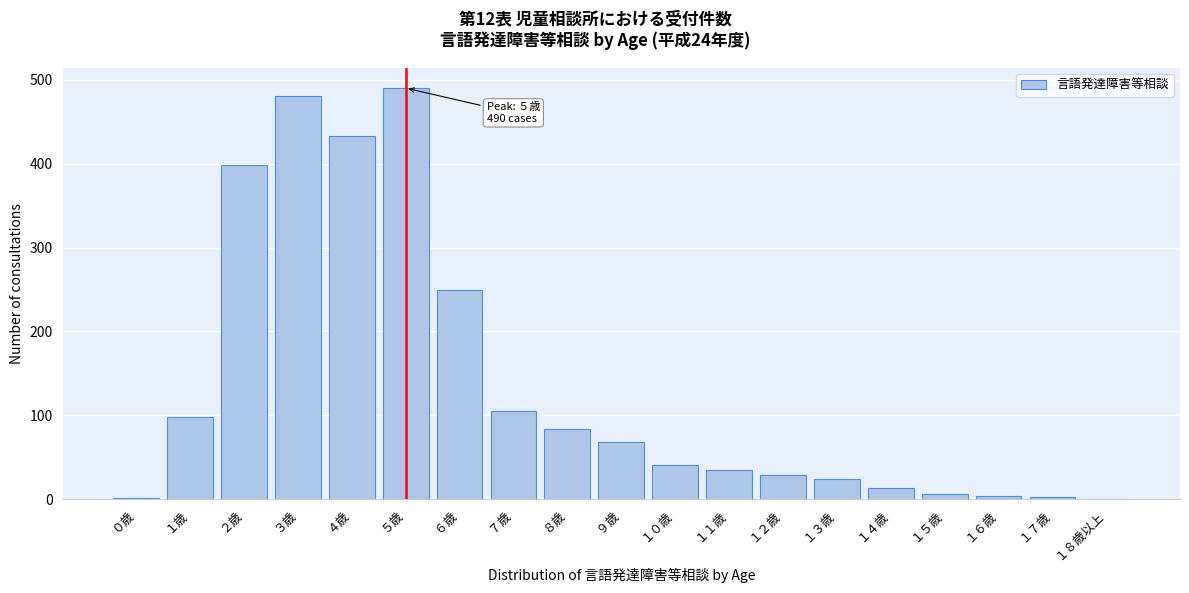

What is the change in value from ５歳 to １２歳?

-461